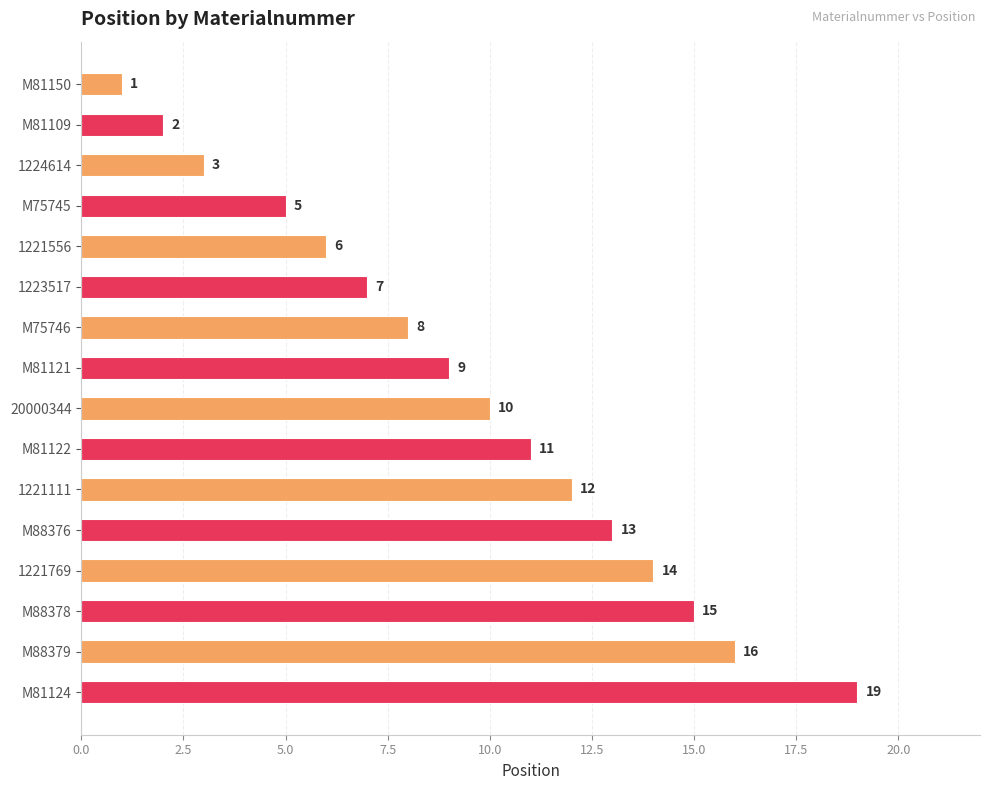

What is the difference between the maximum and minimum values?

18